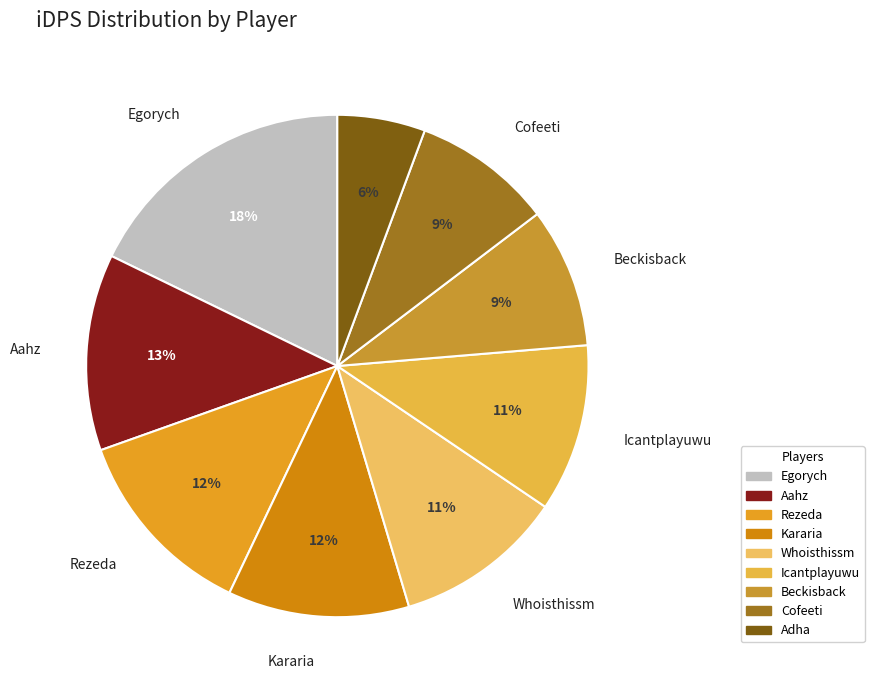

To the nearest percent, what is the combined percentage of Rezeda and Kararia?

24%